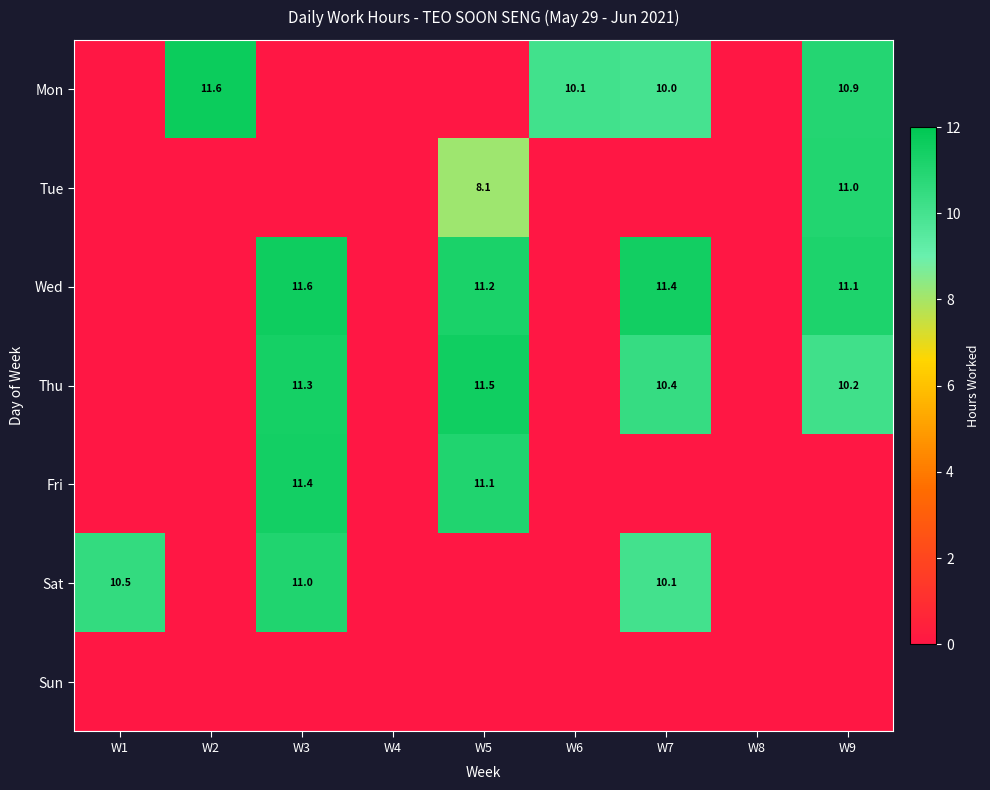

True or false: Tue has a value of 17.5 at W9.

False